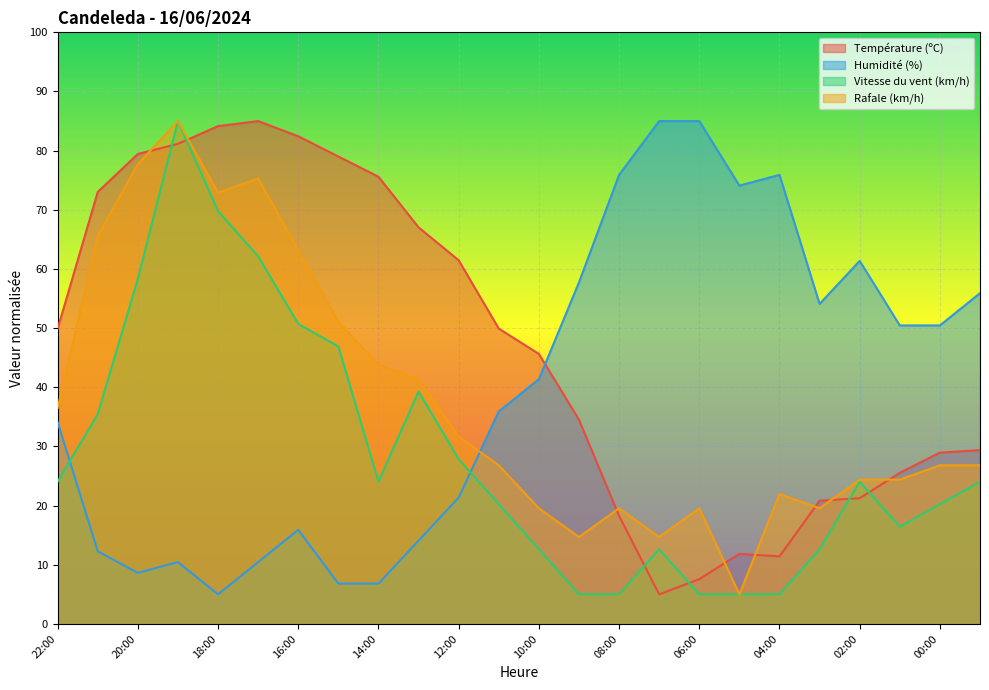

In Température (ºC), how many points are higher than both neighbors (excluding endpoints)?

2